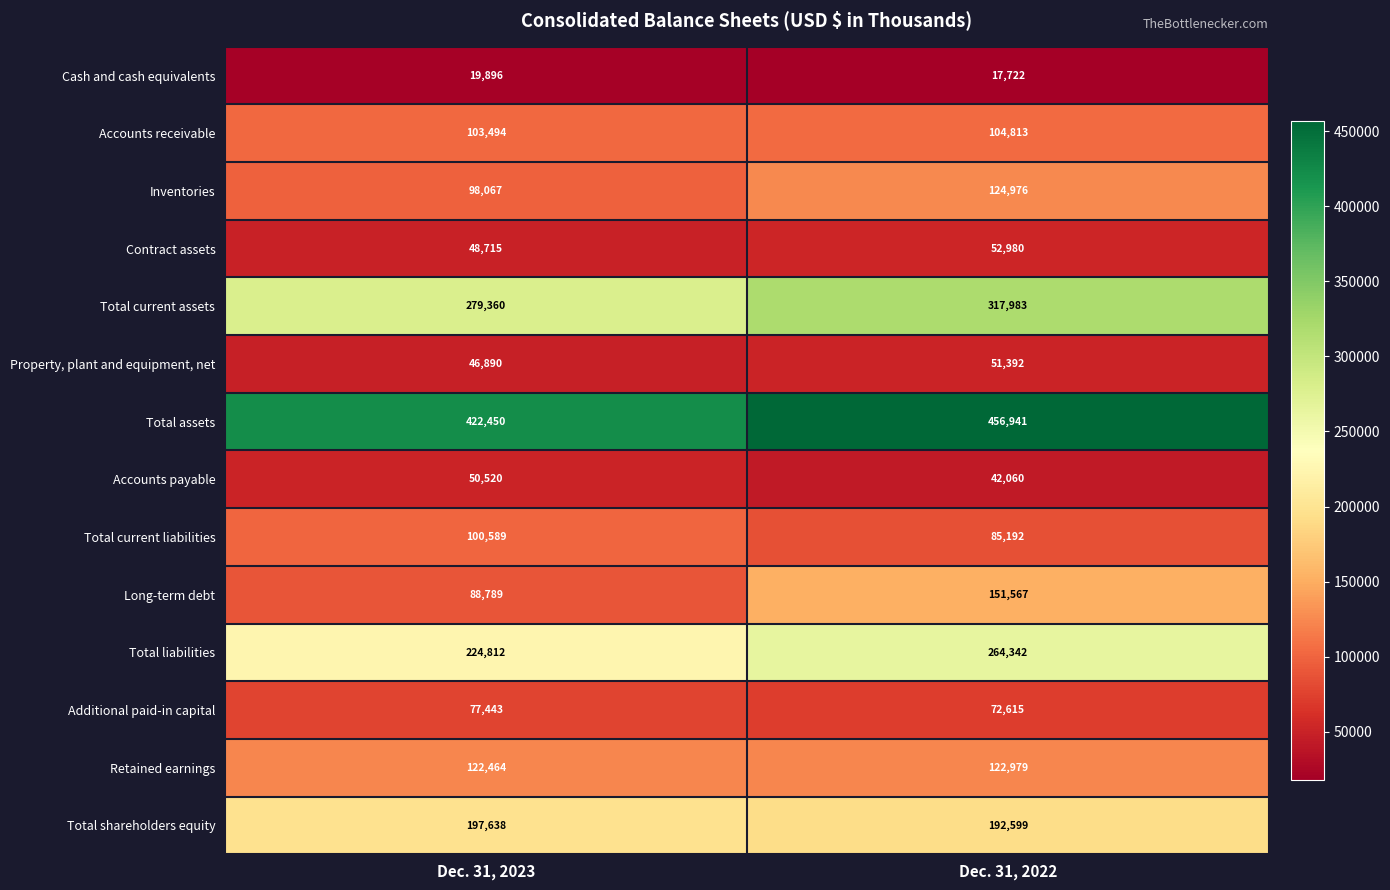

What is the difference between the Accounts receivable values at Dec. 31, 2023 and Dec. 31, 2022?

1319